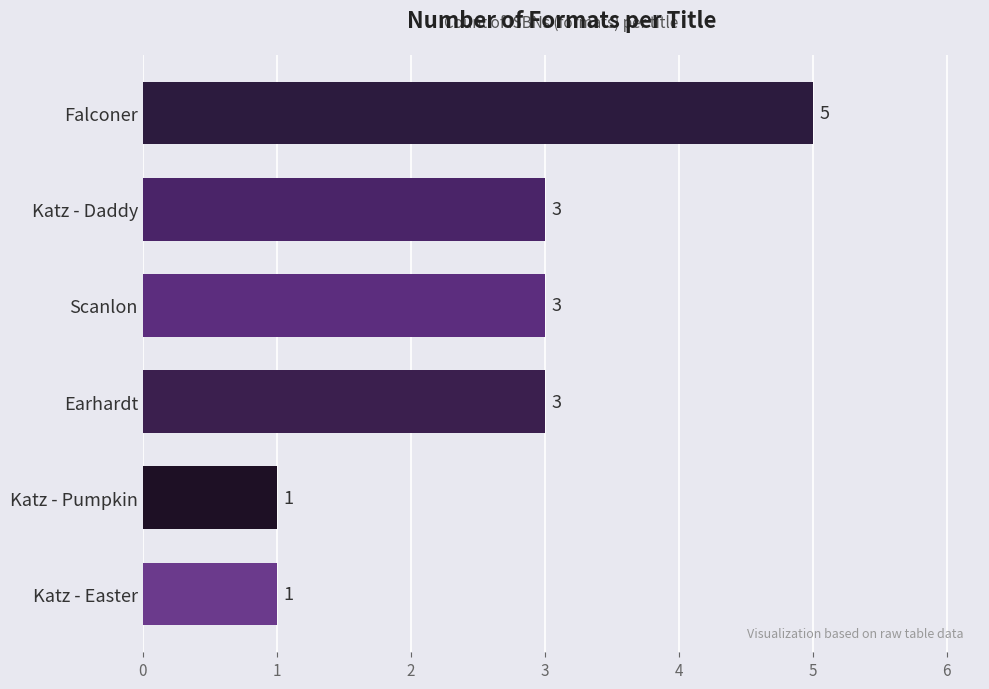

Which category has the highest value across all series?

Falconer